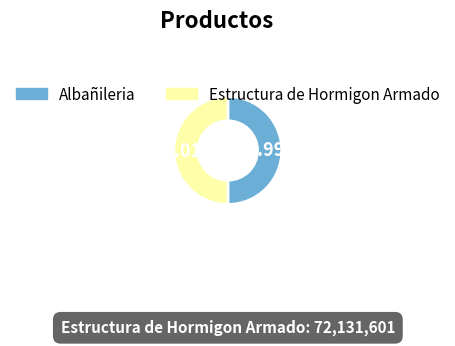

Approximately how many times larger is the value at Estructura de Hormigon Armado compared to Albañileria?

1.0